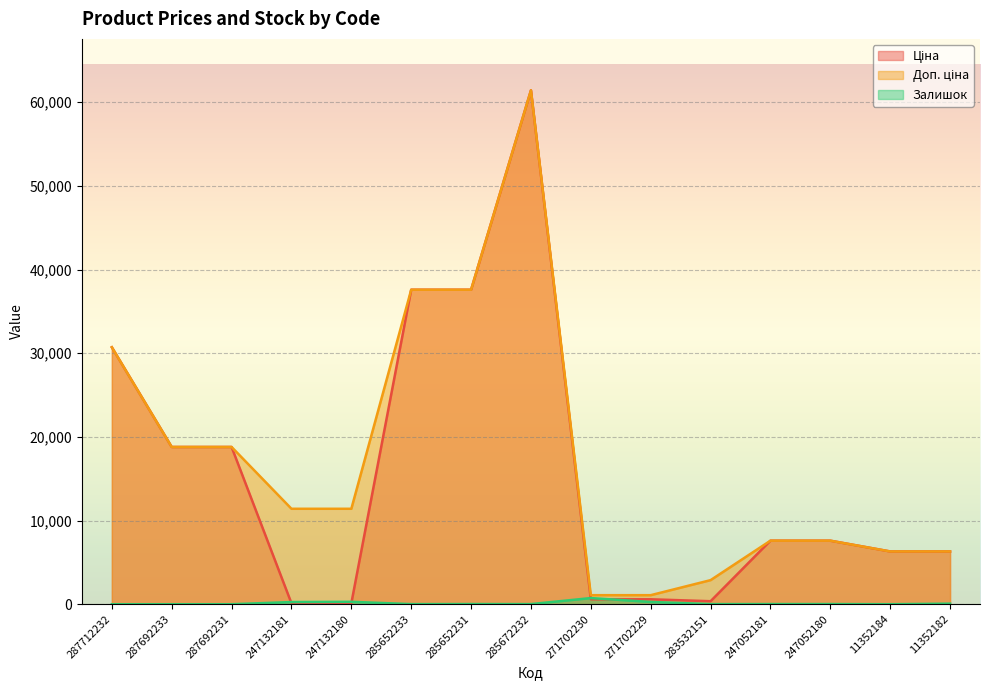

True or false: Доп. ціна and Залишок cross at least once.

False